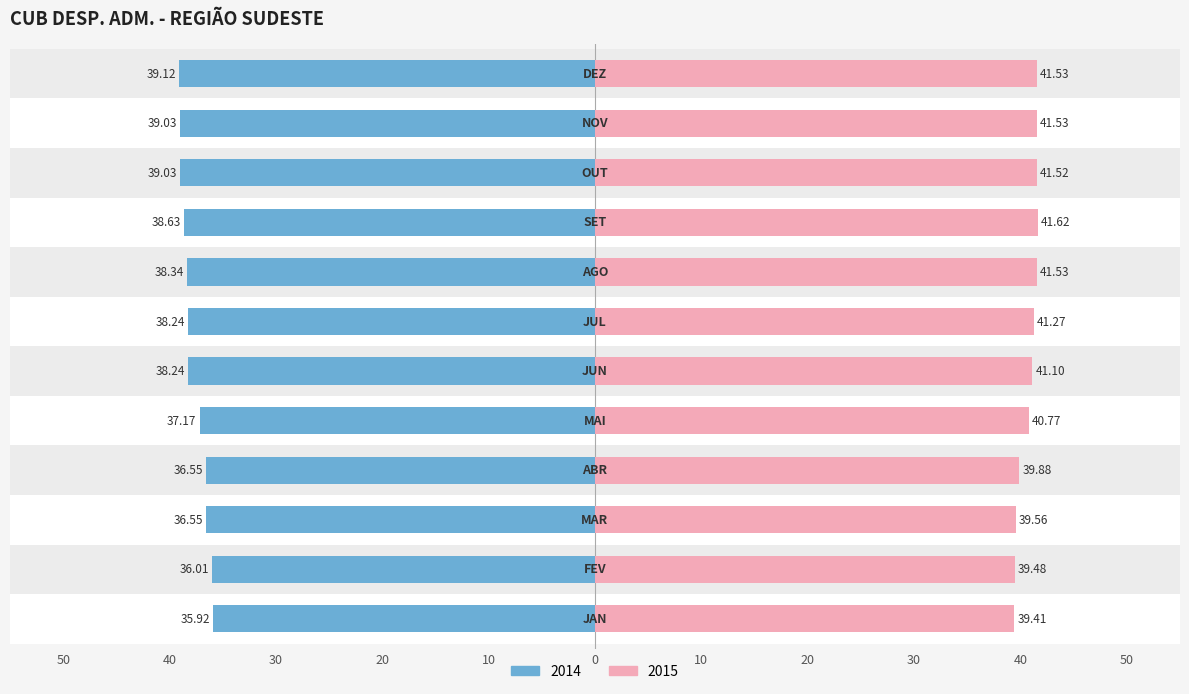

What is the label of the 9th bar from the left?

SET